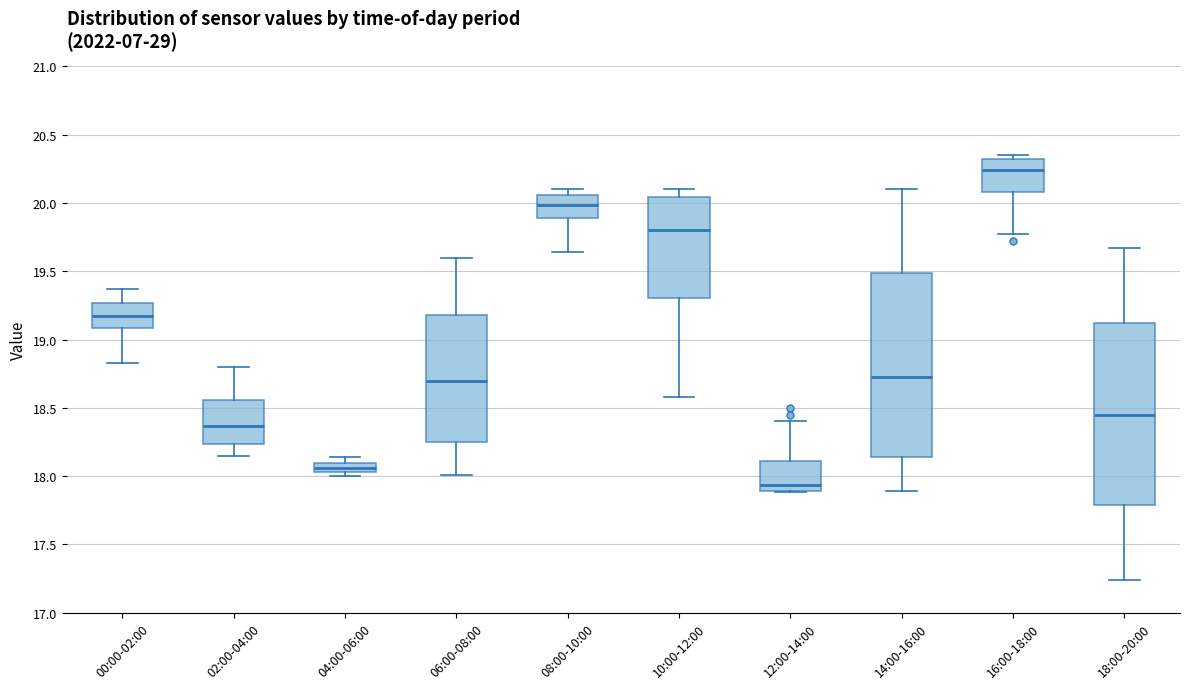

Which box's median line is the highest?

16:00-18:00